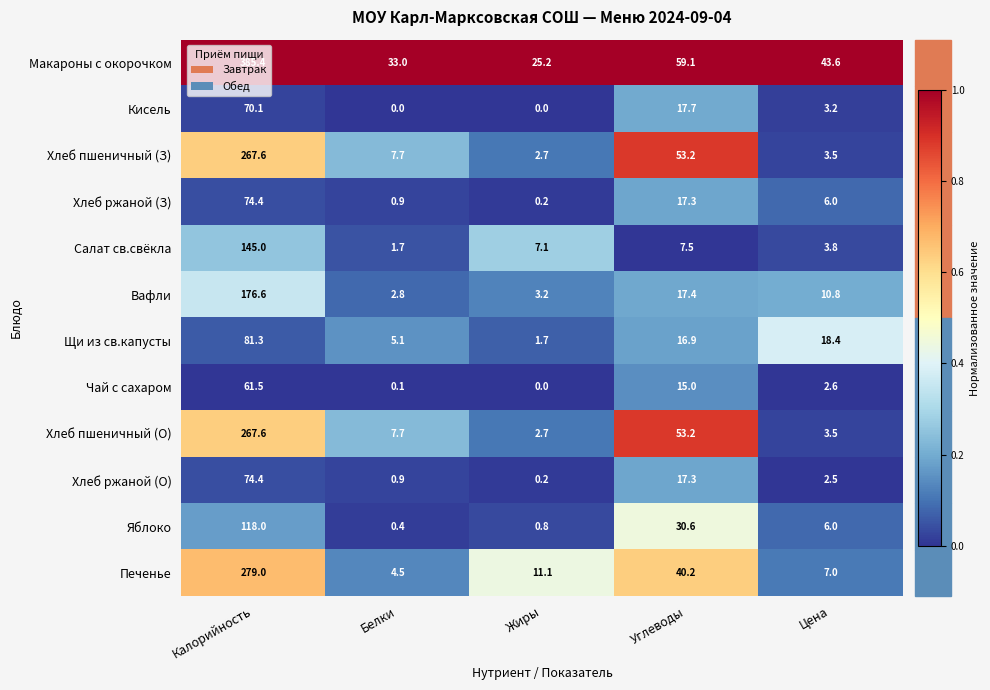

Is the value of Яблоко at Белки greater than the value of Хлеб ржаной (О) at Жиры?

Yes